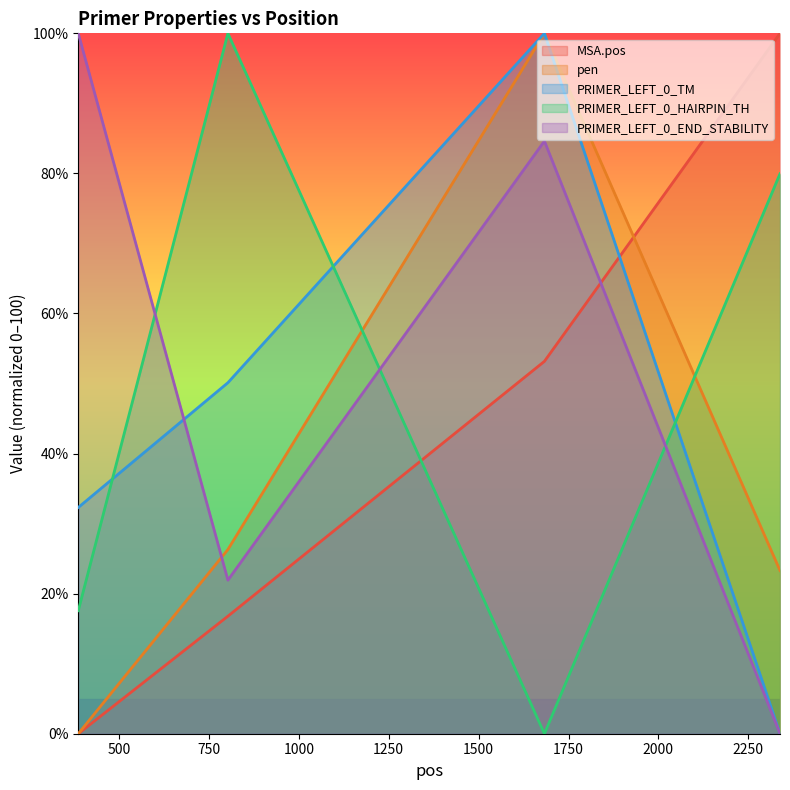

Reading left to right, extract all data points from this chart.

MSA.pos: 0.0	16.8	53.2	100.0
pen: 0.0	26.3	100.0	23.3
PRIMER_LEFT_0_TM: 32.3	50.1	100.0	0.0
PRIMER_LEFT_0_HAIRPIN_TH: 17.6	100.0	0.0	79.9
PRIMER_LEFT_0_END_STABILITY: 100.0	21.9	84.6	0.0